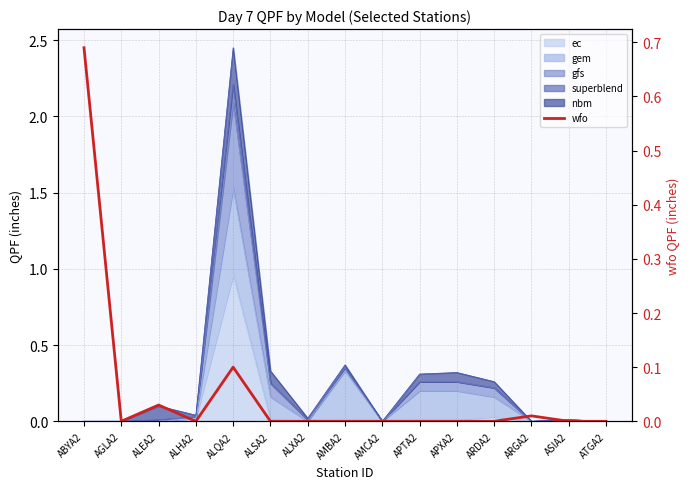

Reading right to left, what are all the values shown in this chart?

0.0	0.0	0.0	0.0	0.0	0.0	0.0	0.0	0.0	0.0	0.1	0.0	0.0	0.0	0.7